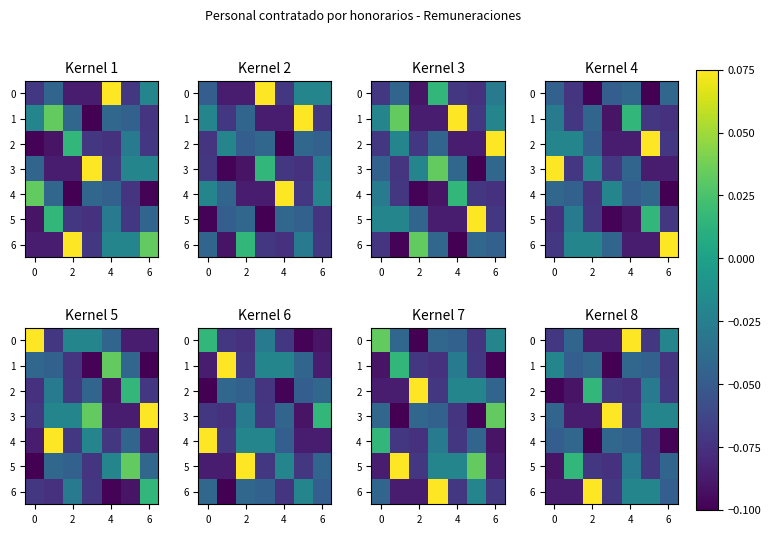

What is the spread (max minus min) of values at 2?

0.2